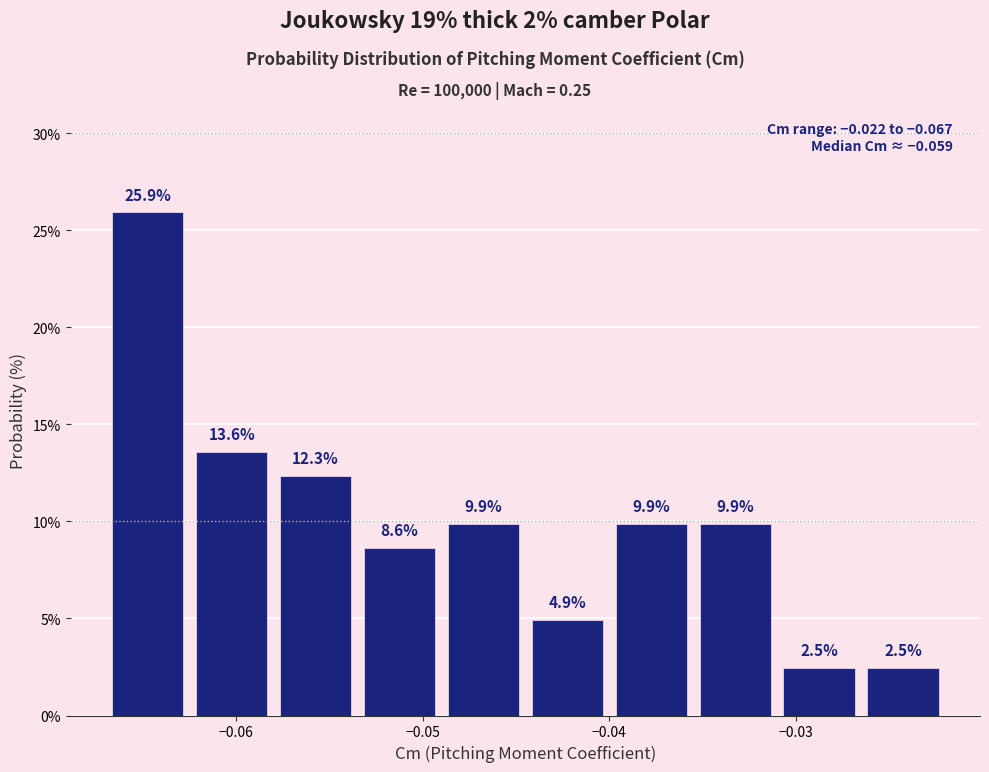

Which range on the x-axis has the tallest bar?

-0.067 to -0.062